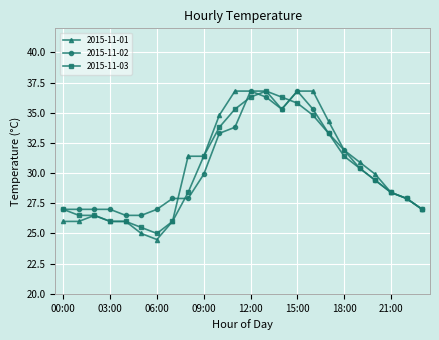

At how many categories does at least one series exceed 33?

8